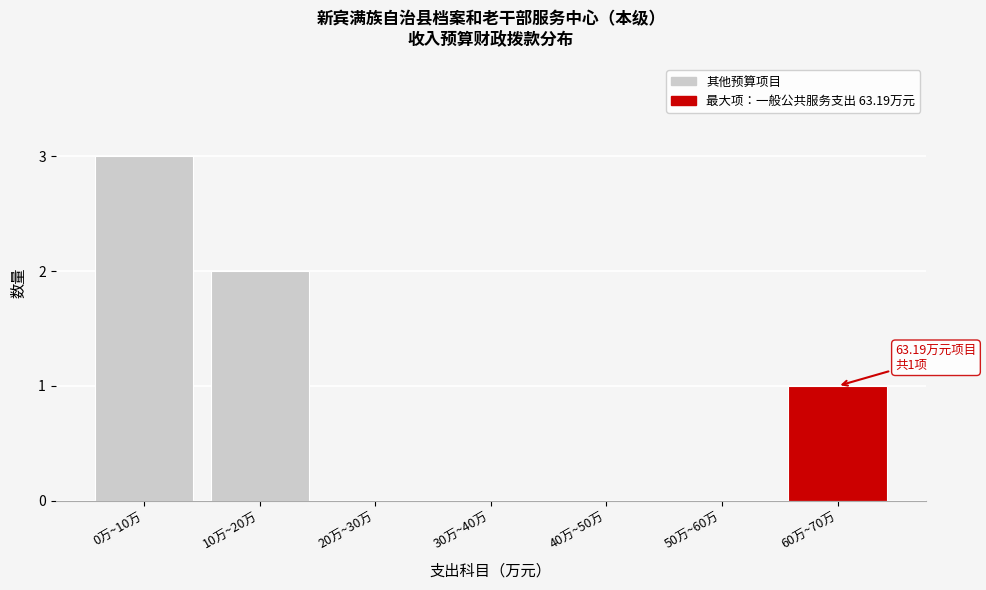

Reading right to left, what are all the values shown in this chart?

60万~70万=1	50万~60万=0	40万~50万=0	30万~40万=0	20万~30万=0	10万~20万=2	0万~10万=3